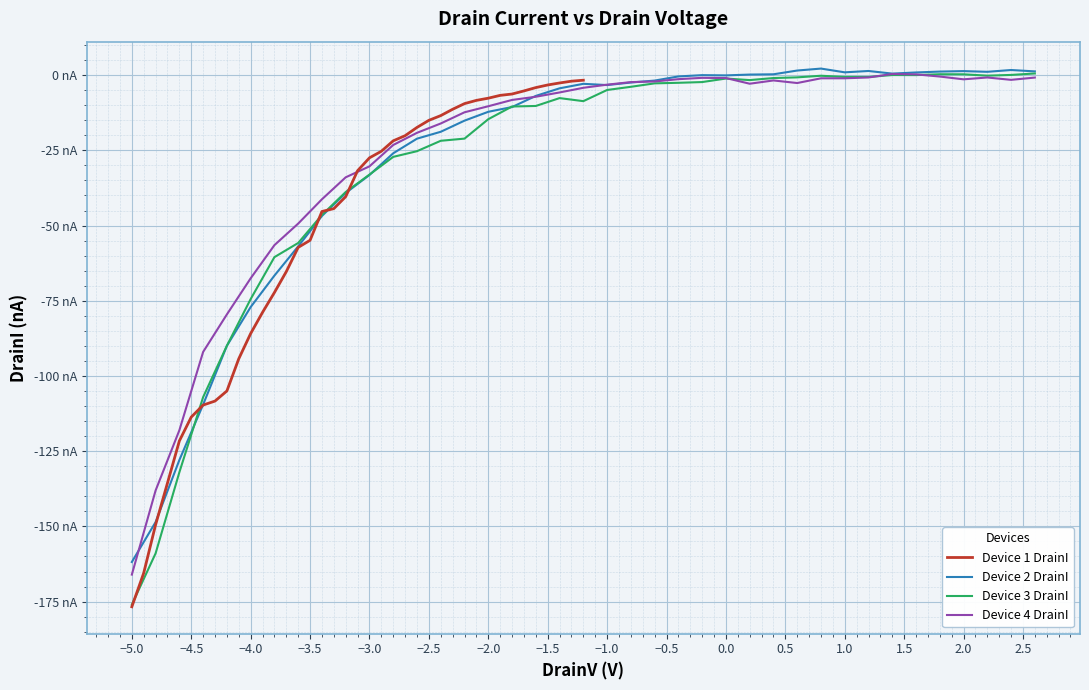

At how many categories does at least one series exceed -54?

32